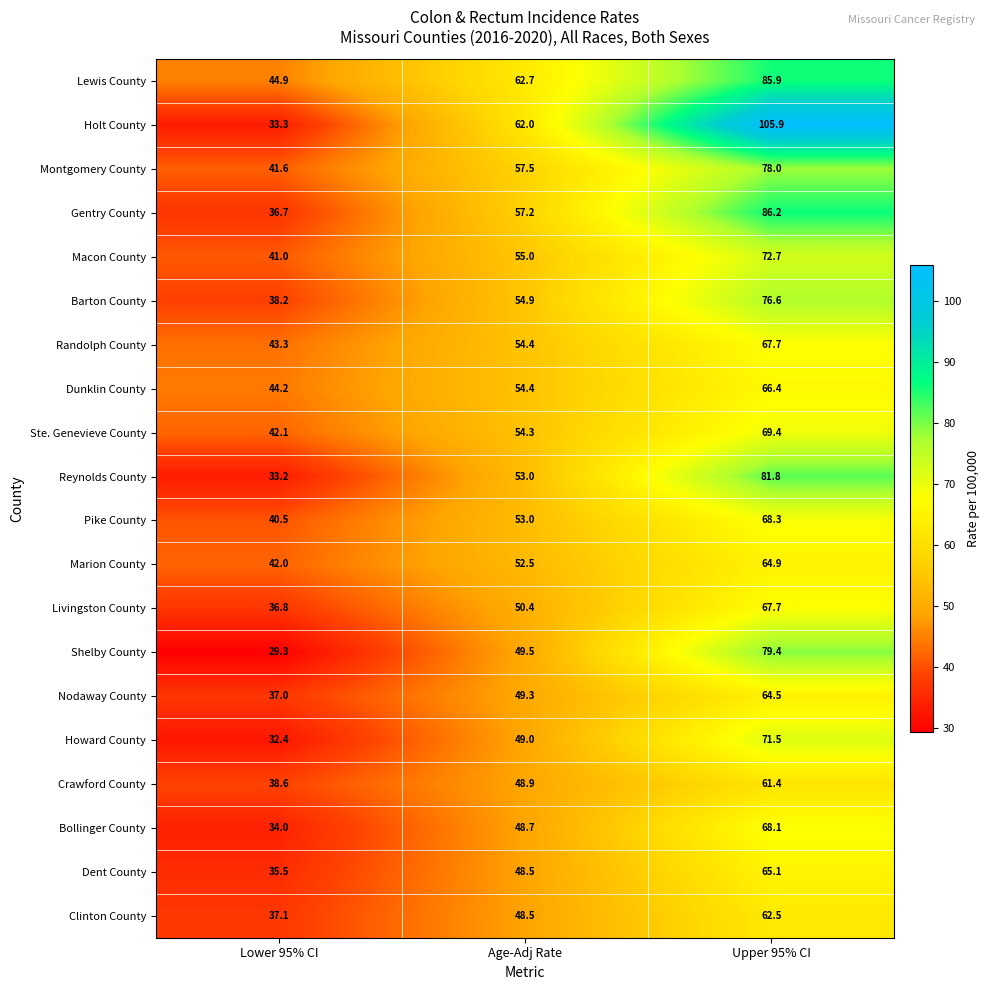

List the labels in order of Dunklin County value, largest first.

Upper 95% CI, Age-Adj Rate, Lower 95% CI